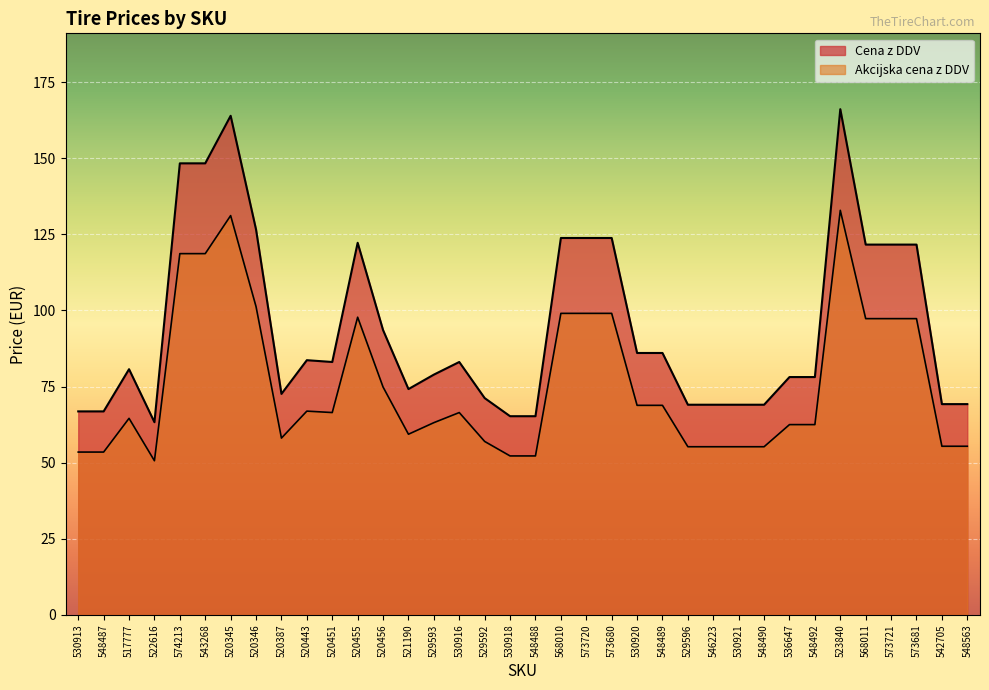

The Cena z DDV series shows 19.2 at 536647. True or false?

False